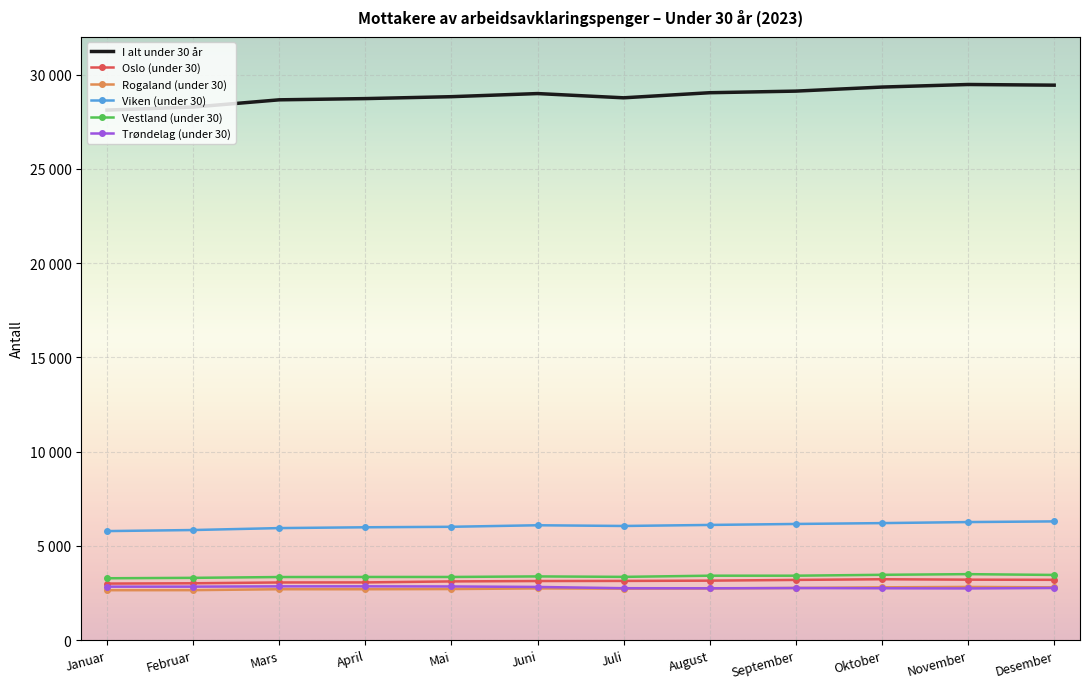

What is the difference between the second highest and minimum values in the Viken (under 30) series?

478